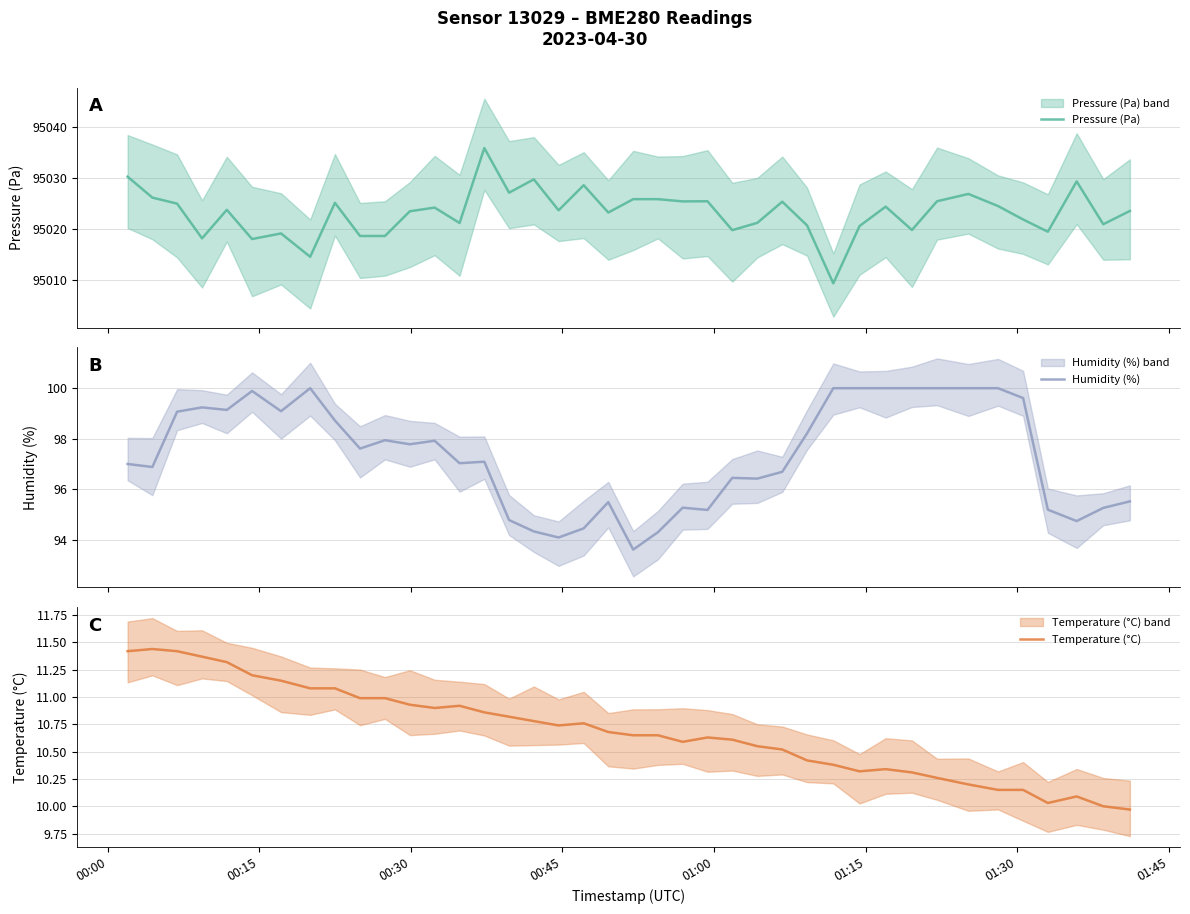

What is the value of the Pressure (Pa) point at the 3rd from the left?

95025.0